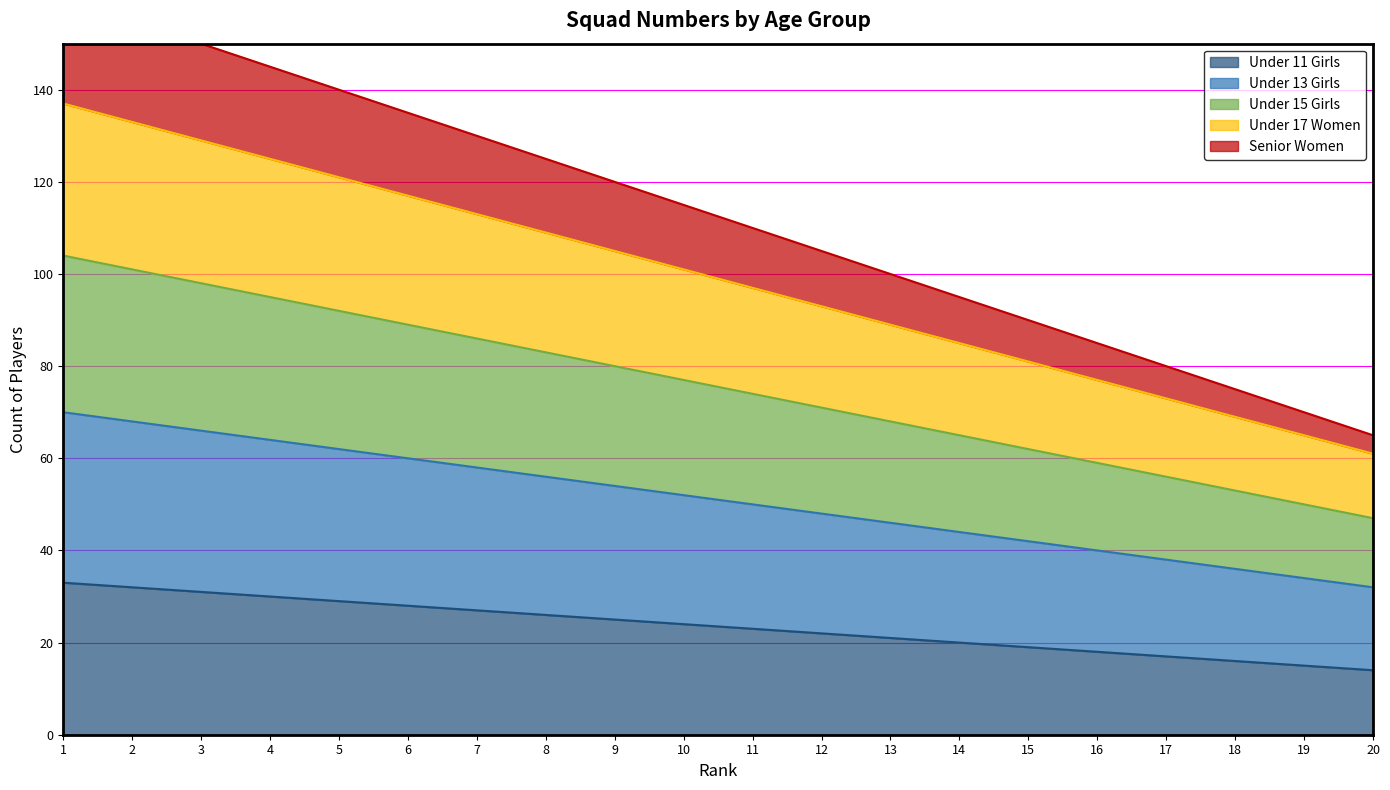

The Under 11 Girls series shows 48 at 5. True or false?

False